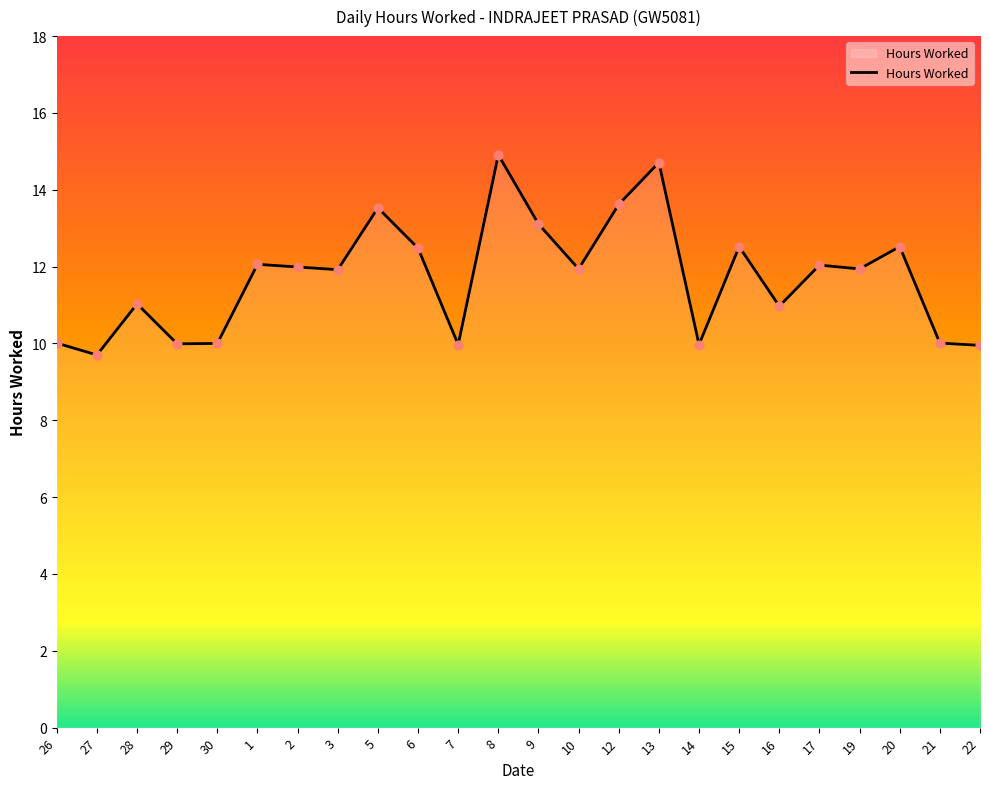

What is the ratio of the value at 2 to the value at 17?

1.0